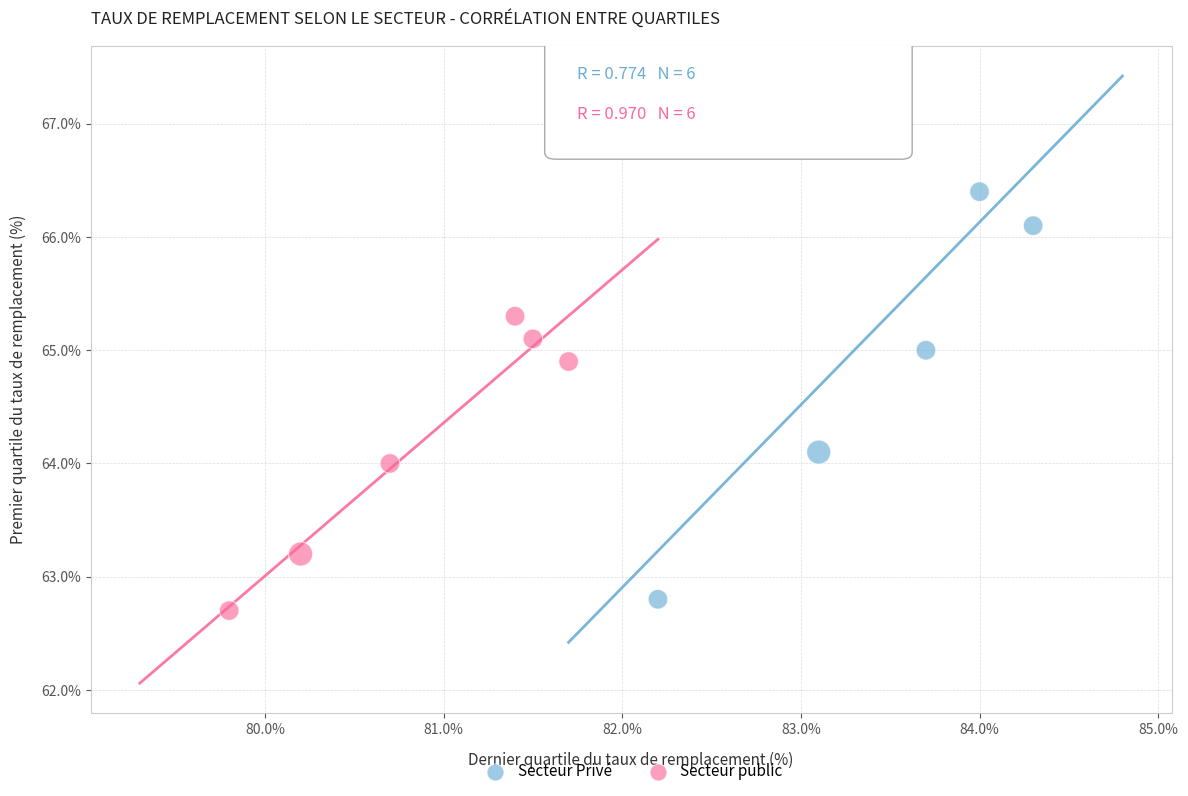

Which series has the largest Y range (max minus min)?

Secteur Privé